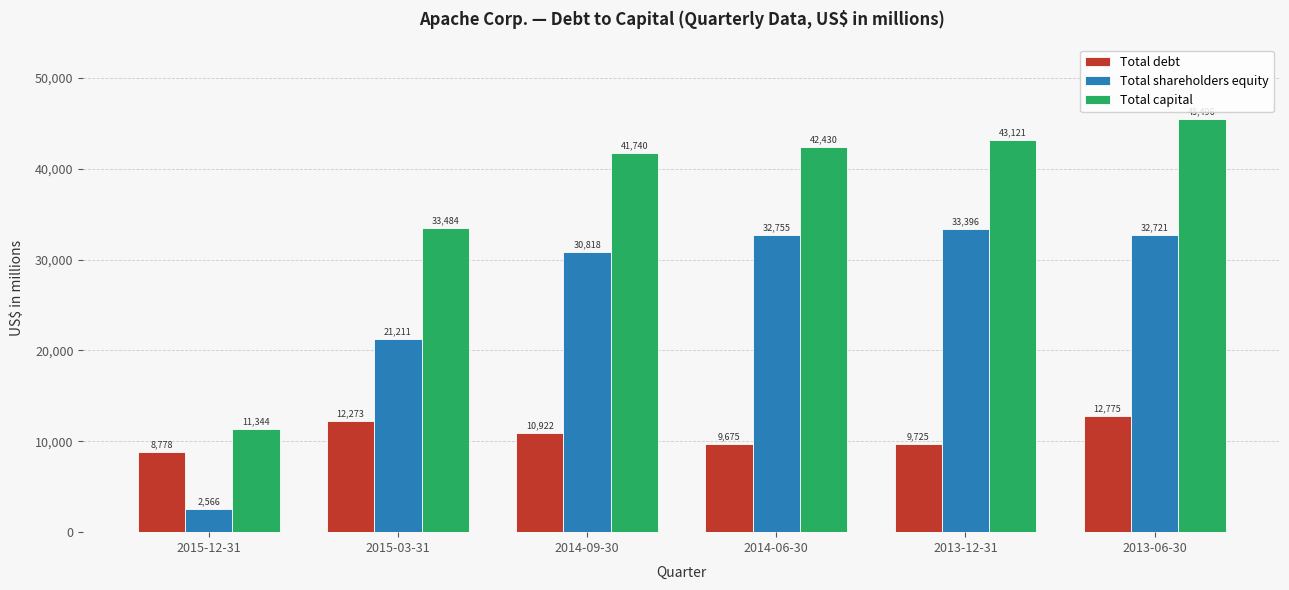

Which label corresponds to the smallest value in the chart?

2015-12-31